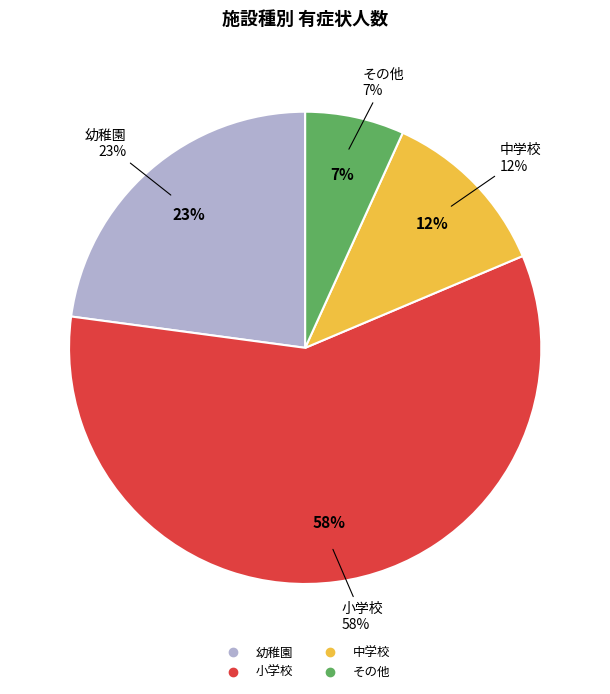

To the nearest percent, what percentage of the pie is その他?

7%